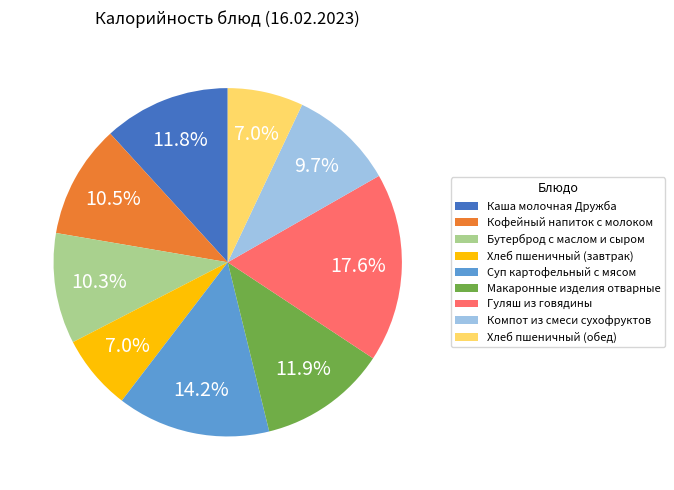

What is the largest slice in the pie chart?

Гуляш из говядины